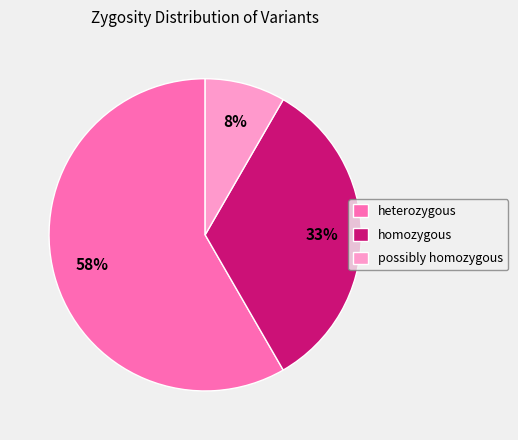

Does homozygous represent more than half of the total?

No